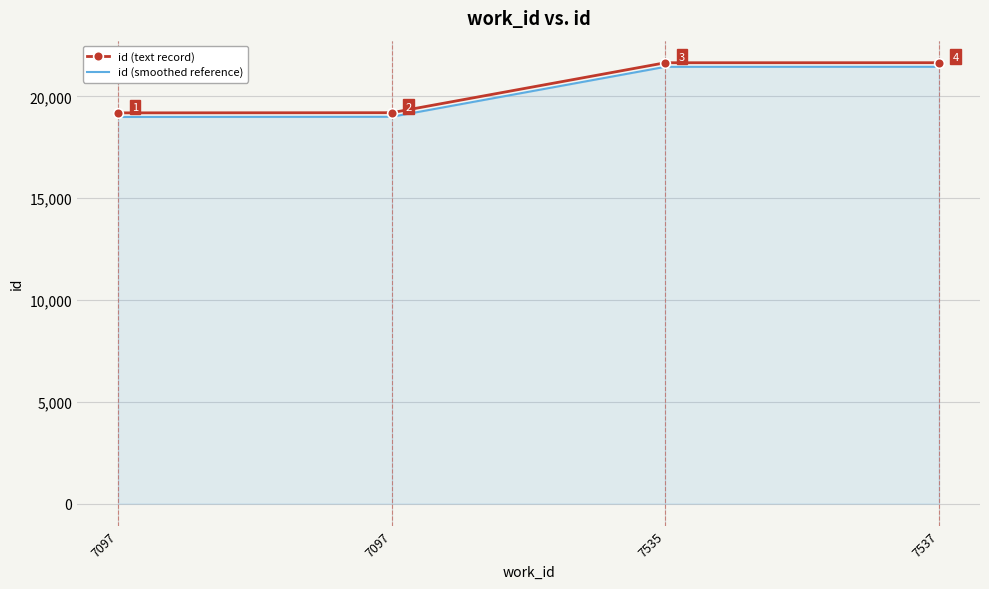

Reading right to left, transcribe all the data shown in this chart.

id (text record): 7537=21651	7535=21649	7097=19196	7097=19188
id (smoothed reference): 7537=21451	7535=21449	7097=18996	7097=18988